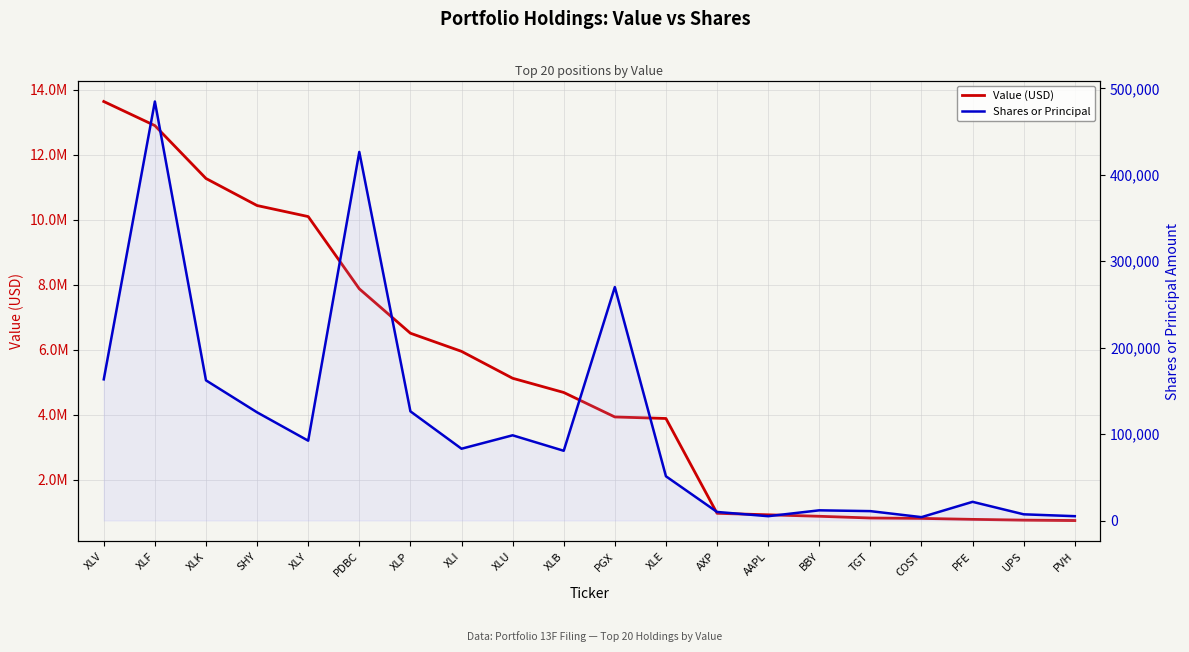

True or false: Shares or Principal and Value (USD) cross at least once.

False